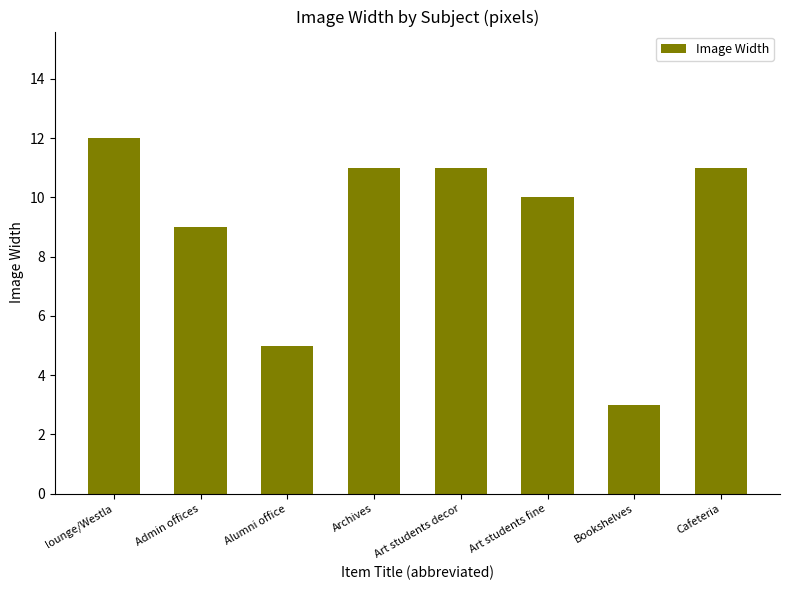

Reading left to right, transcribe all the data shown in this chart.

lounge/Westla=12	Admin offices=9	Alumni office=5	Archives=11	Art students decor=11	Art students fine=10	Bookshelves=3	Cafeteria=11